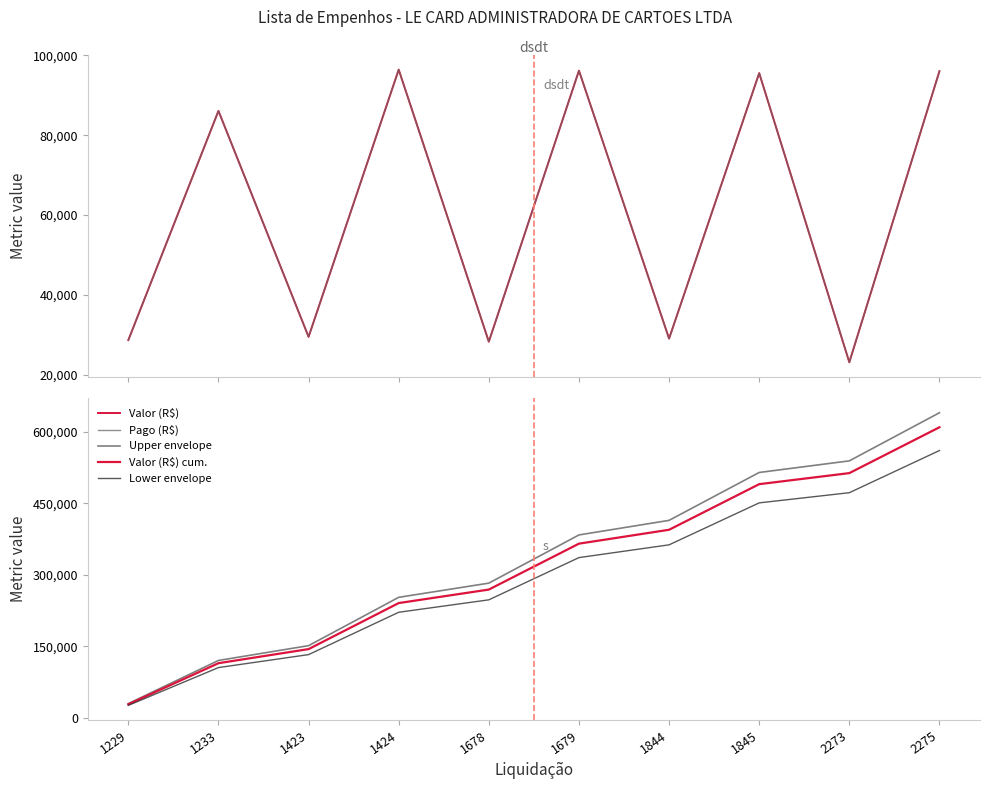

True or false: Valor (R$) cum. has more than 1 points higher than both neighbors.

False